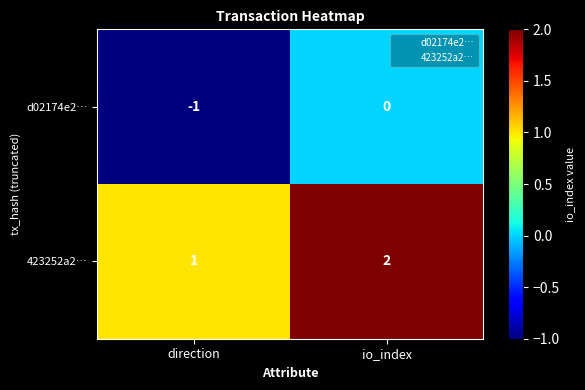

Reading left to right, transcribe all the data shown in this chart.

d02174e2…: -1	0
423252a2…: 1	2